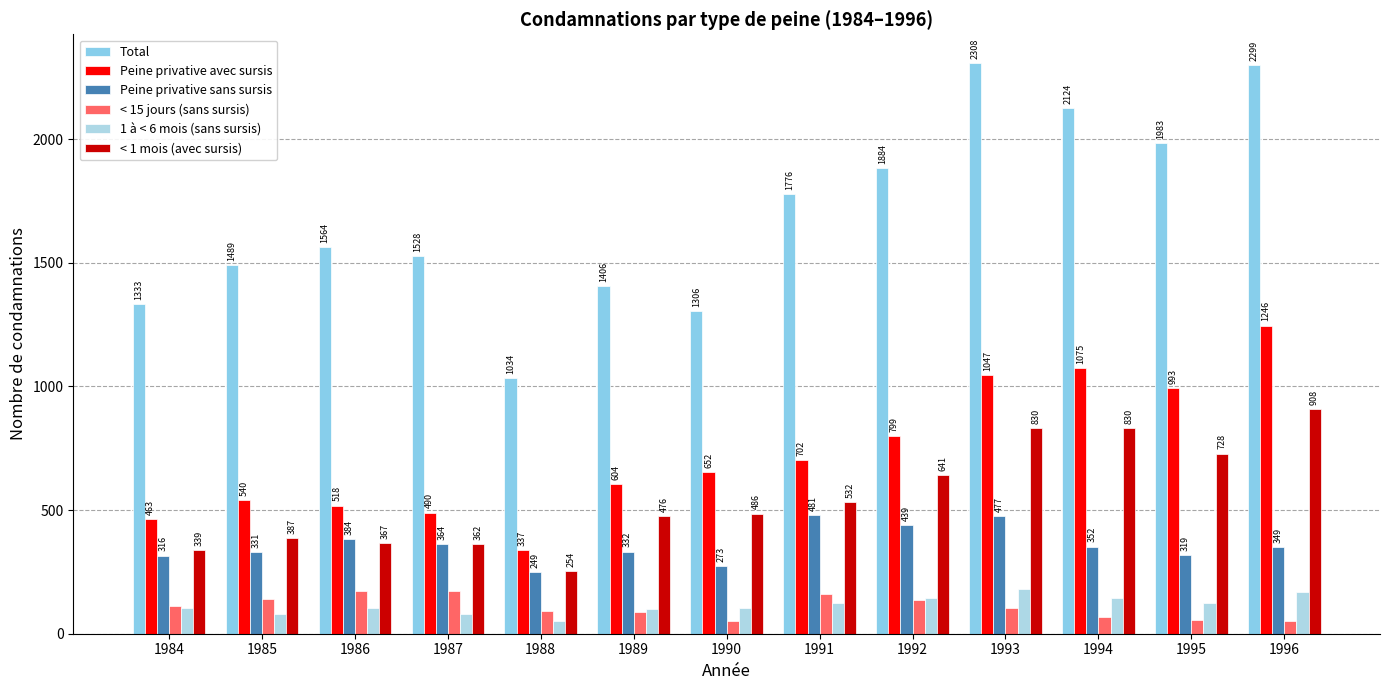

Reading left to right, extract all data points from this chart.

Total: 1333	1489	1564	1528	1034	1406	1306	1776	1884	2308	2124	1983	2299
Peine privative avec sursis: 463	540	518	490	337	604	652	702	799	1047	1075	993	1246
Peine privative sans sursis: 316	331	384	364	249	332	273	481	439	477	352	319	349
< 15 jours (sans sursis): 113	142	172	172	90	87	50	160	135	103	68	57	52
1 à < 6 mois (sans sursis): 105	80	106	81	52	98	103	125	143	180	143	126	168
< 1 mois (avec sursis): 339	387	367	362	254	476	486	532	641	830	830	728	908